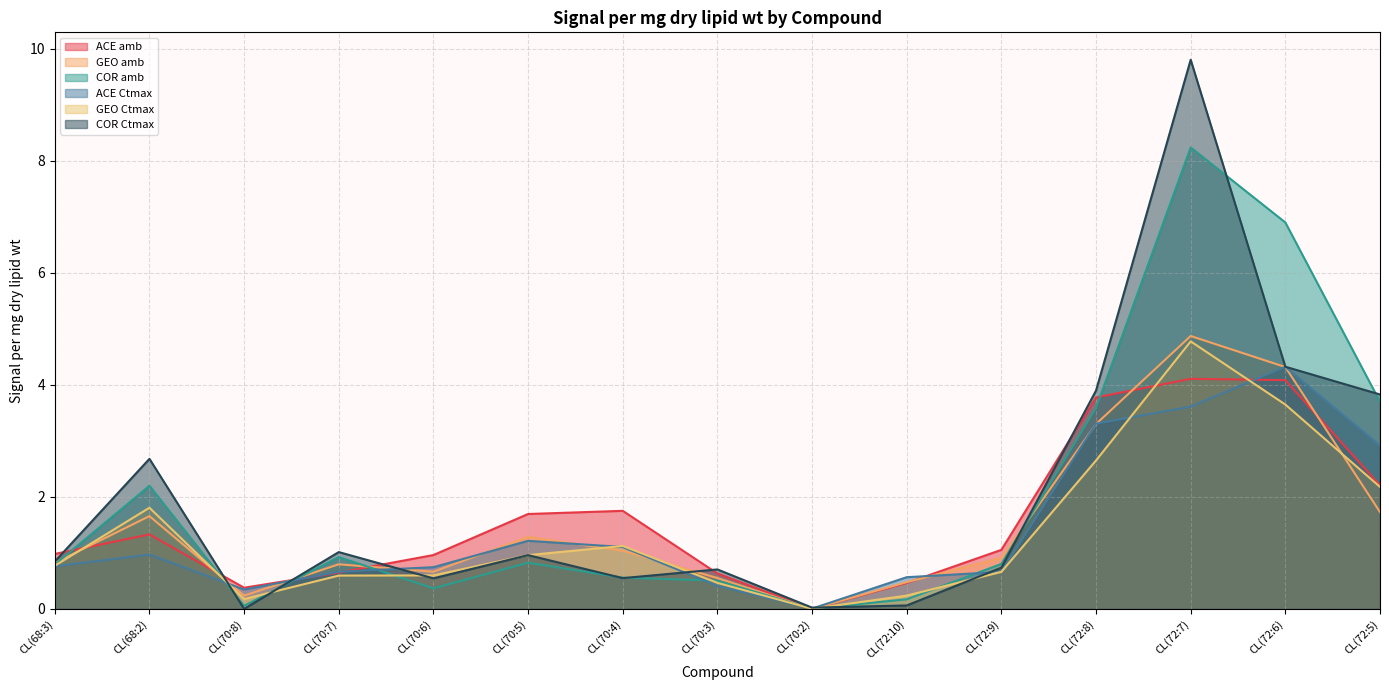

Which series changed the most between CL(70:4) and CL(70:3)?

ACE amb